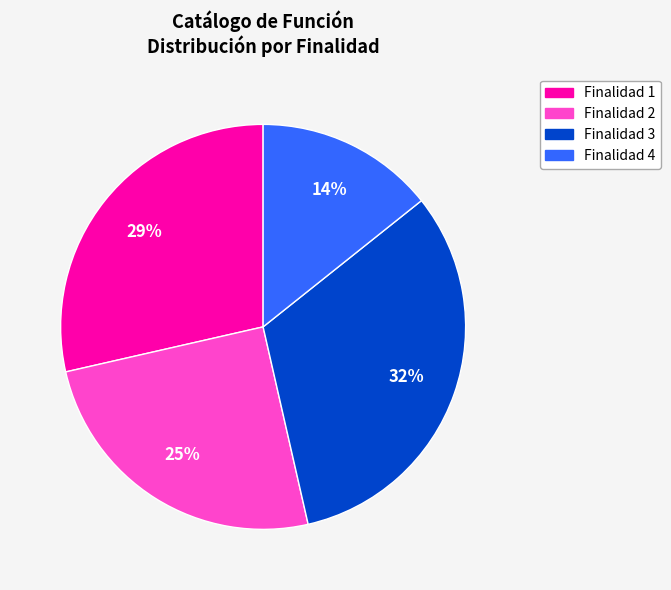

To the nearest percent, what is the average slice percentage?

25%